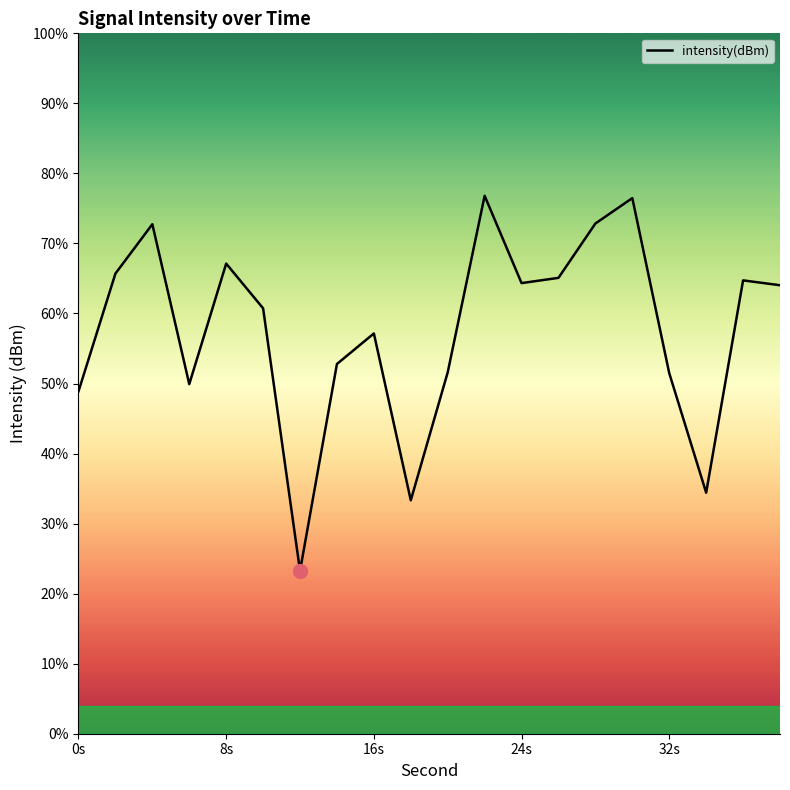

Is this an area chart (filled region under the line)?

No